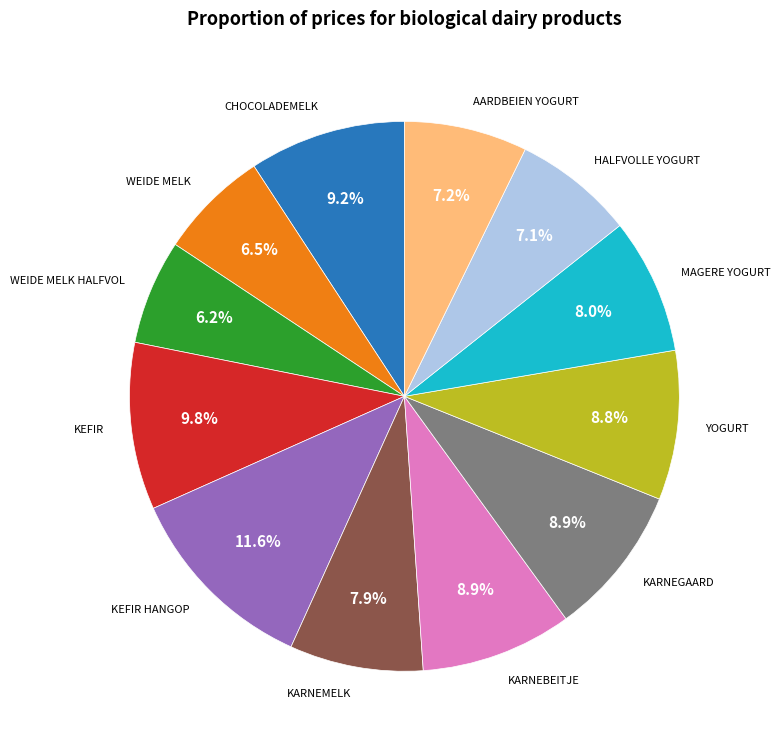

Is there any slice that represents more than half of the pie?

No